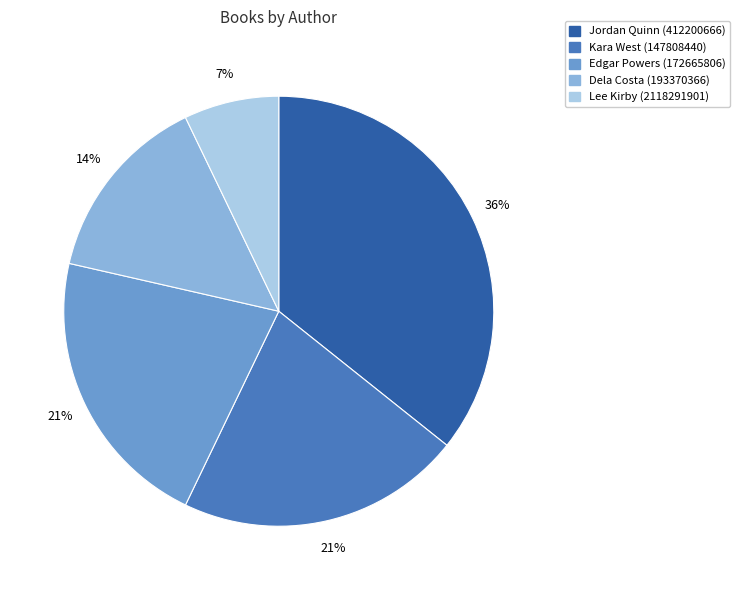

Is there any slice that represents more than half of the pie?

No